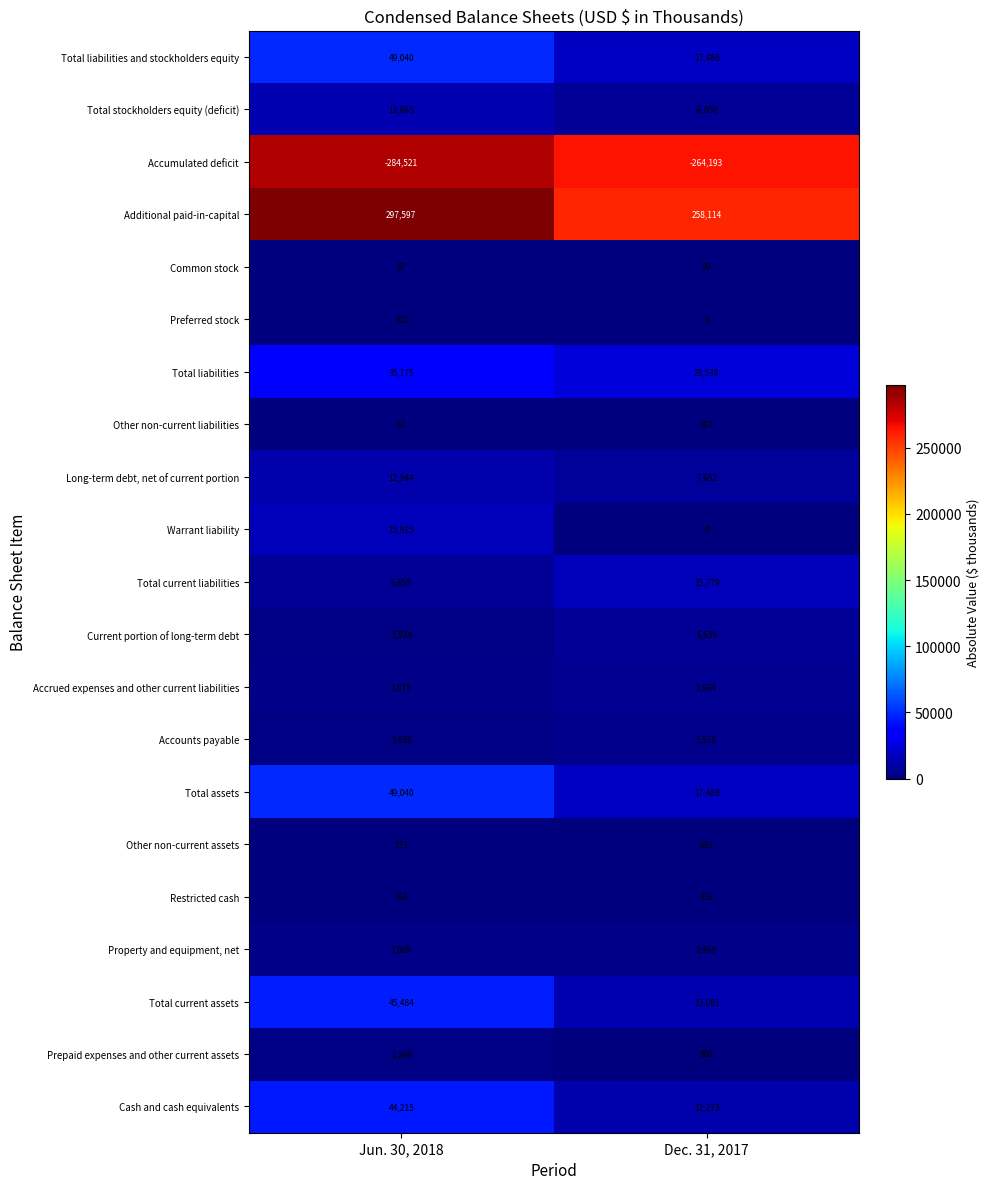

List the labels in order of Accounts payable value, smallest first.

Jun. 30, 2018, Dec. 31, 2017